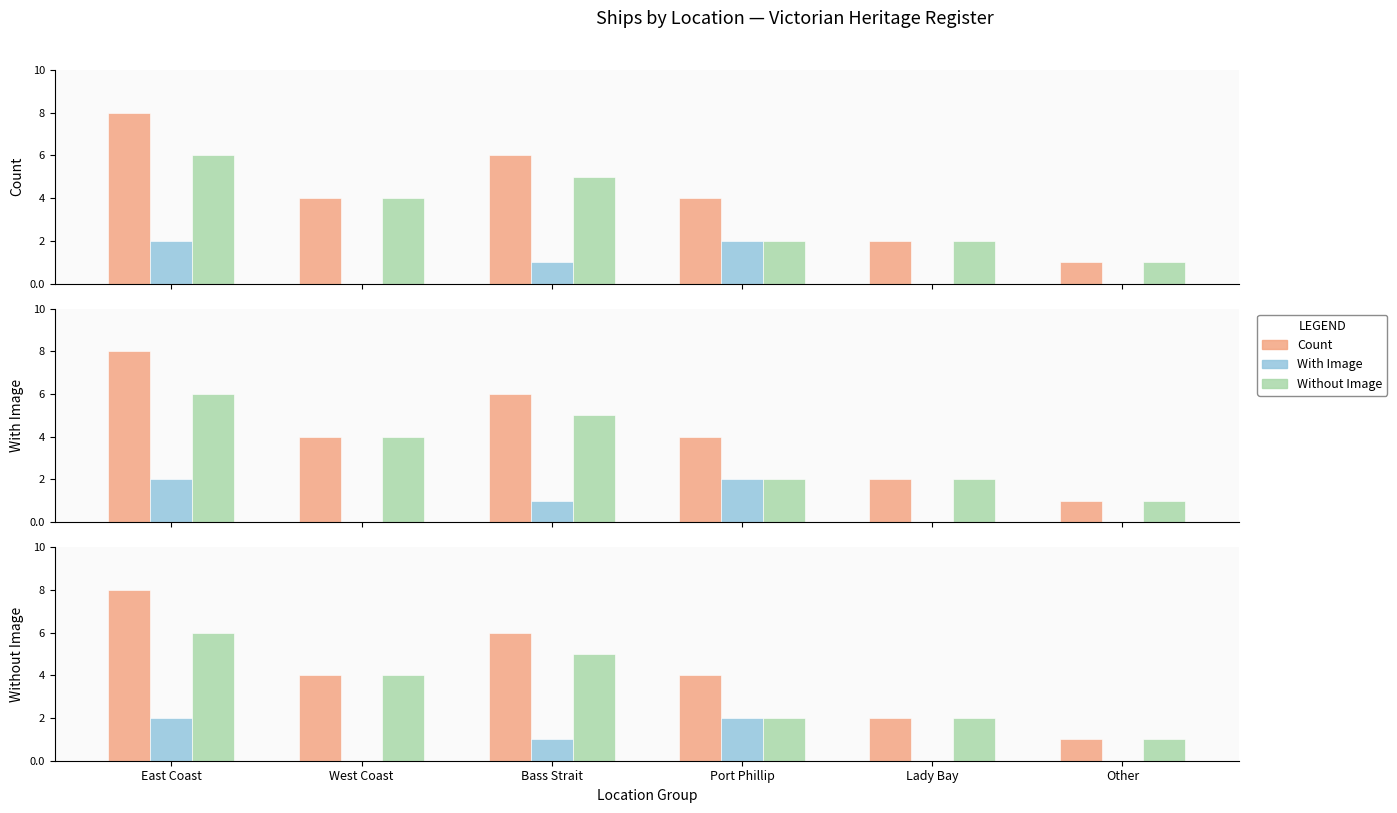

What is the maximum value for Without Image?

6